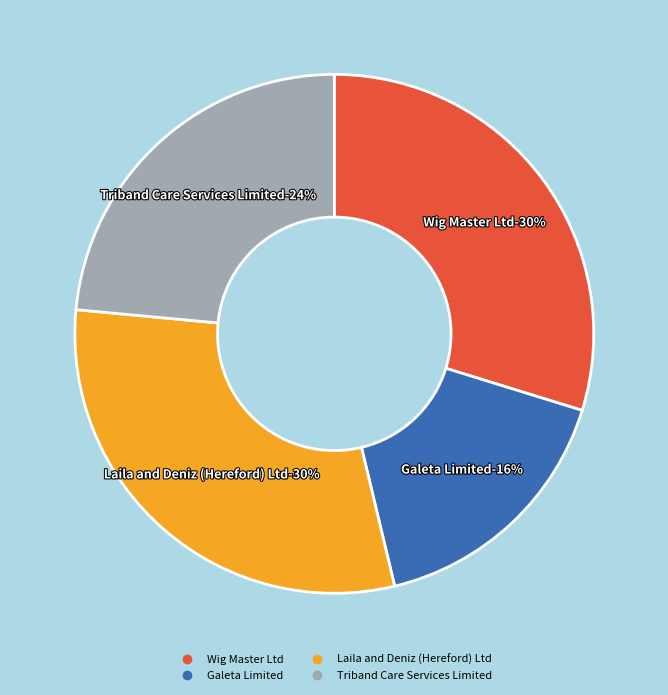

Do Wig Master Ltd and Galeta Limited together represent more than half of the pie?

No